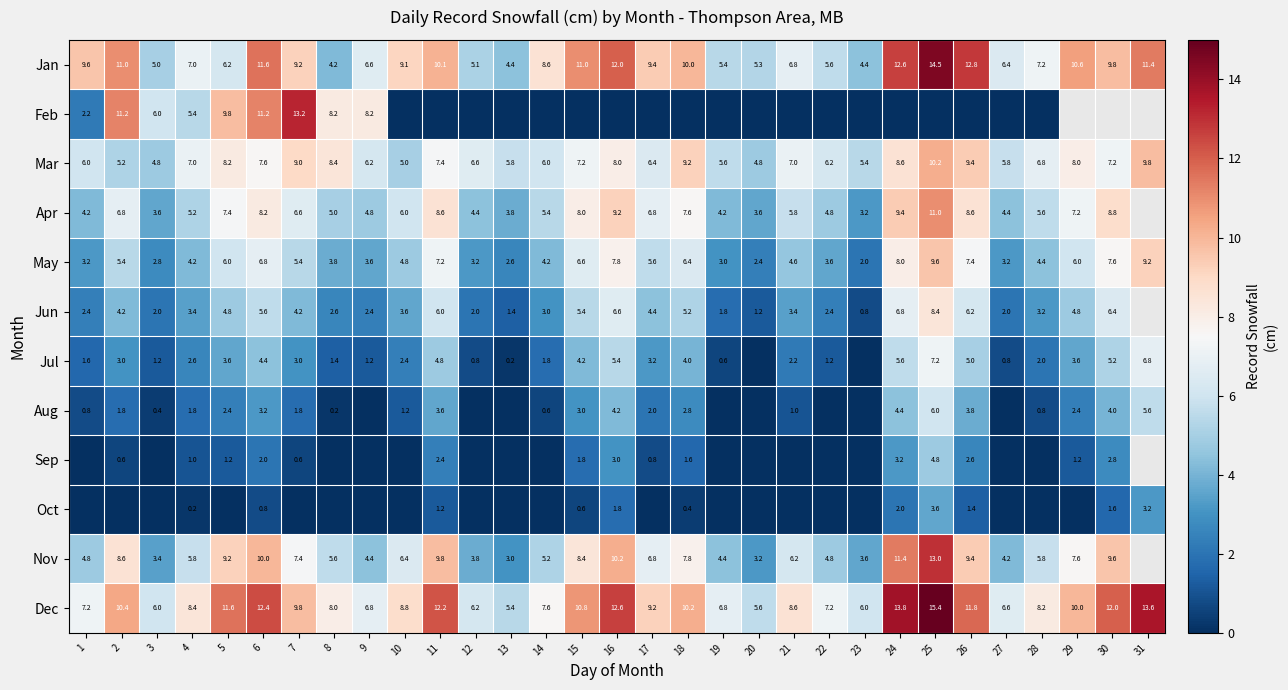

At which category is the sum across all series the highest?

25